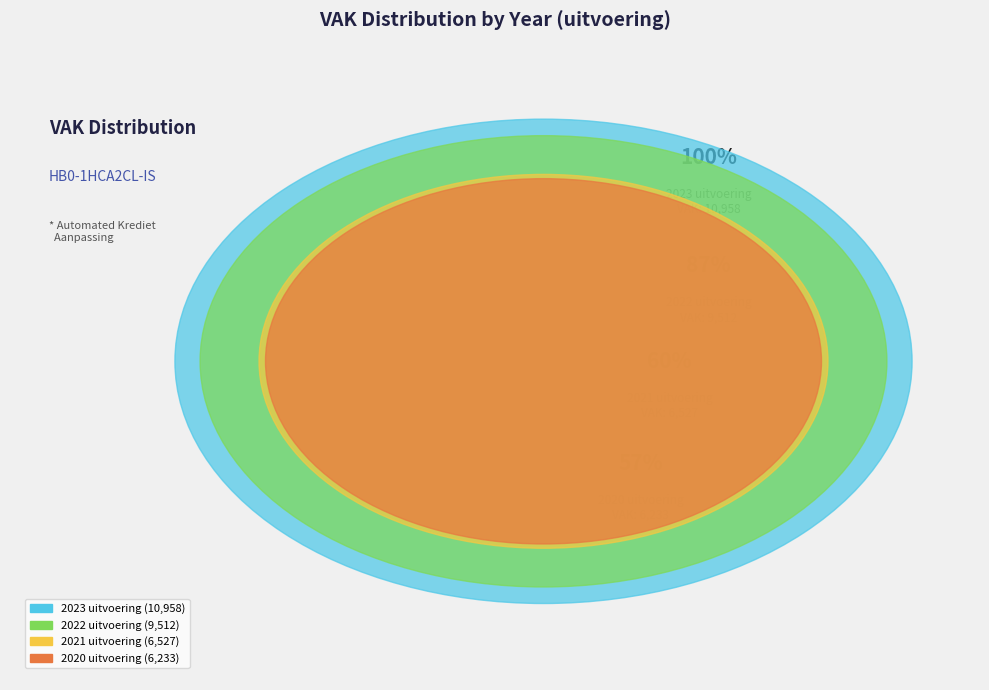

What is the largest slice in the pie chart?

2023 uitvoering